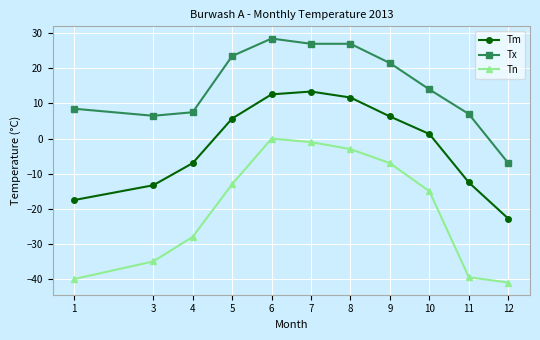

Reading right to left, what are all the values shown in this chart?

Tm: 12=-22.8	11=-12.5	10=1.3	9=6.3	8=11.7	7=13.4	6=12.6	5=5.7	4=-7.0	3=-13.3	1=-17.5
Tx: 12=-7.0	11=7.0	10=14.0	9=21.5	8=27.0	7=27.0	6=28.5	5=23.5	4=7.5	3=6.5	1=8.5
Tn: 12=-41.0	11=-39.5	10=-15.0	9=-7.0	8=-3.0	7=-1.0	6=0.0	5=-13.0	4=-28.0	3=-35.0	1=-40.0